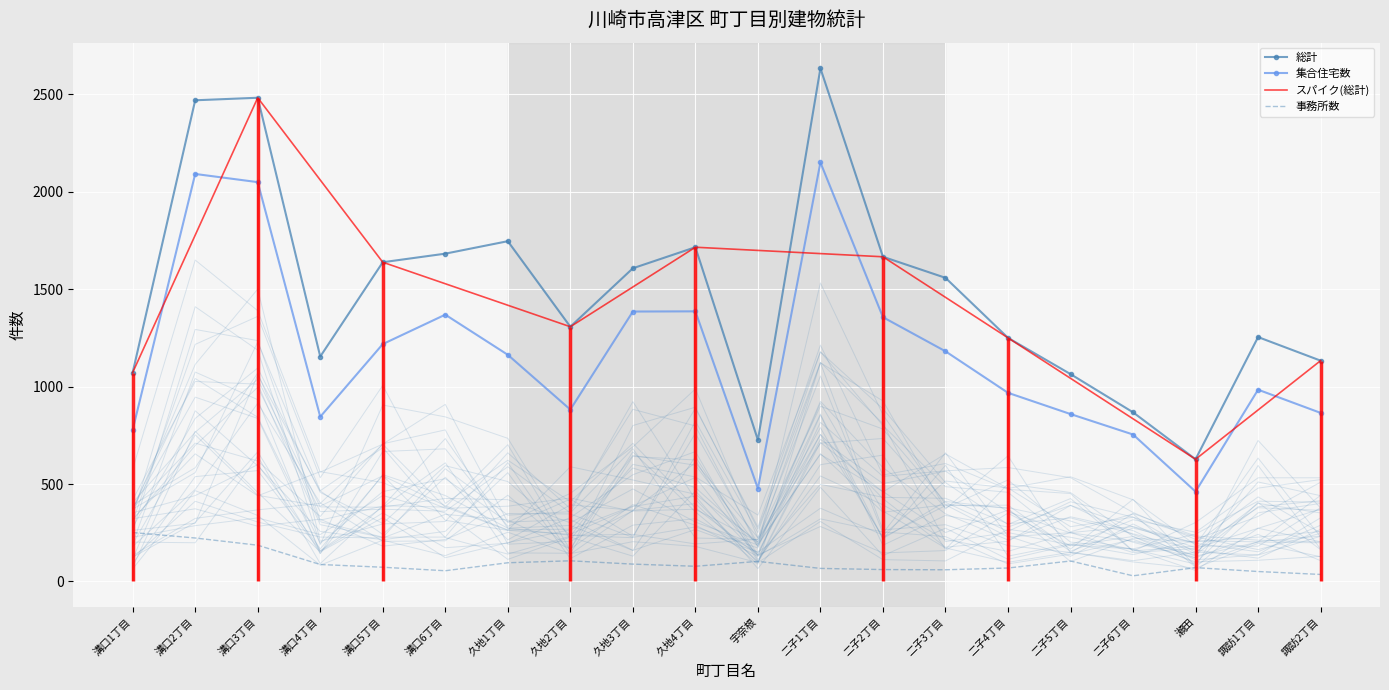

Which has a higher value, 二子5丁目 or 久地4丁目?

久地4丁目